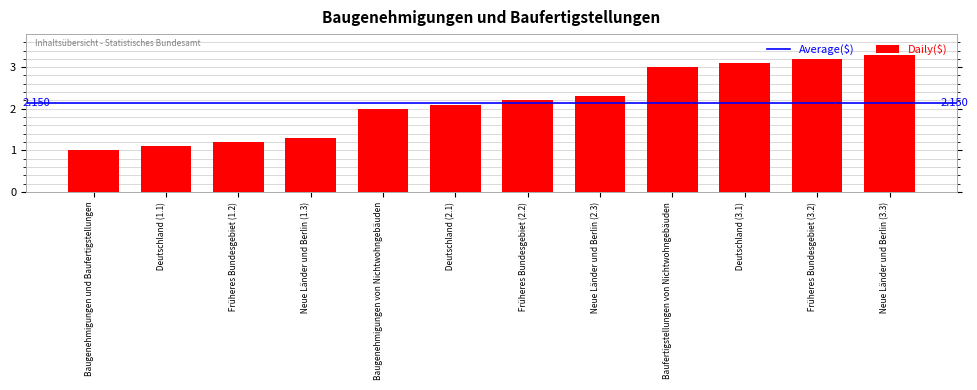

What is the label of the 5th bar from the right?

  Neue Länder und Berlin (2.3)